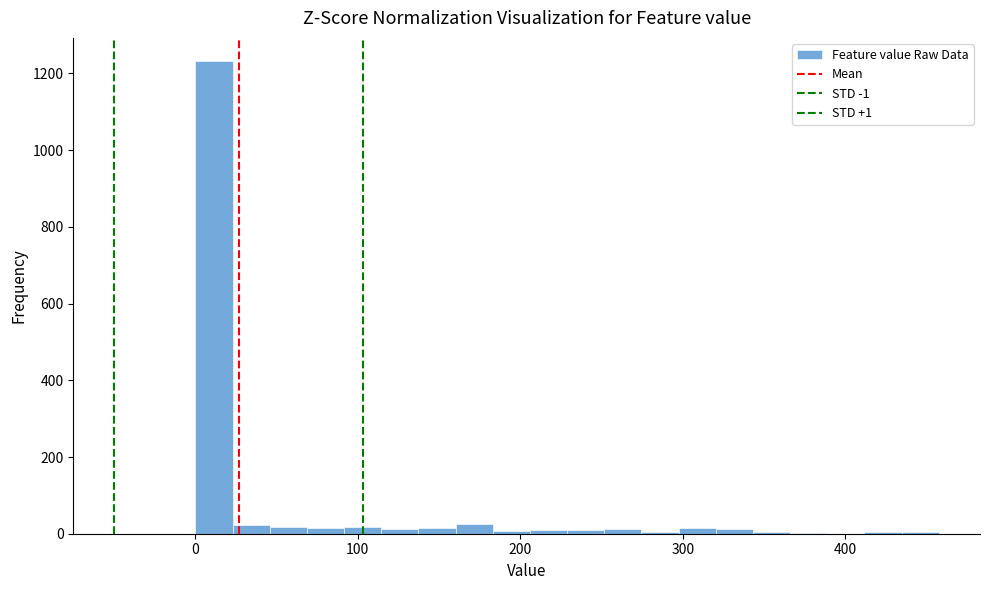

Read against the x-axis, roughly where is the centre of the tallest bar?

10